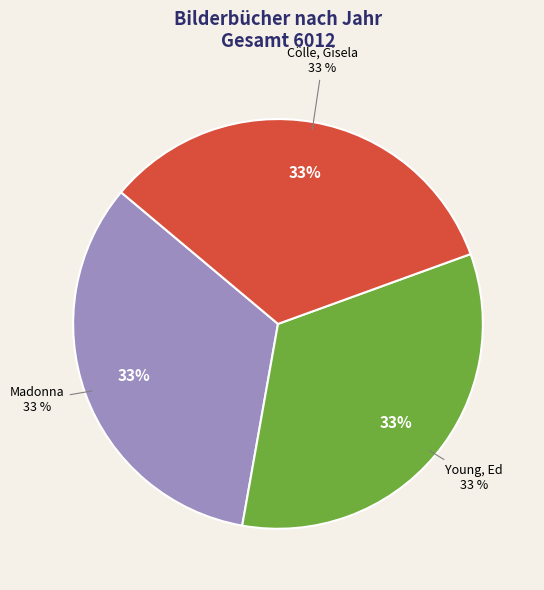

What is the smallest slice in the pie chart?

Madonna